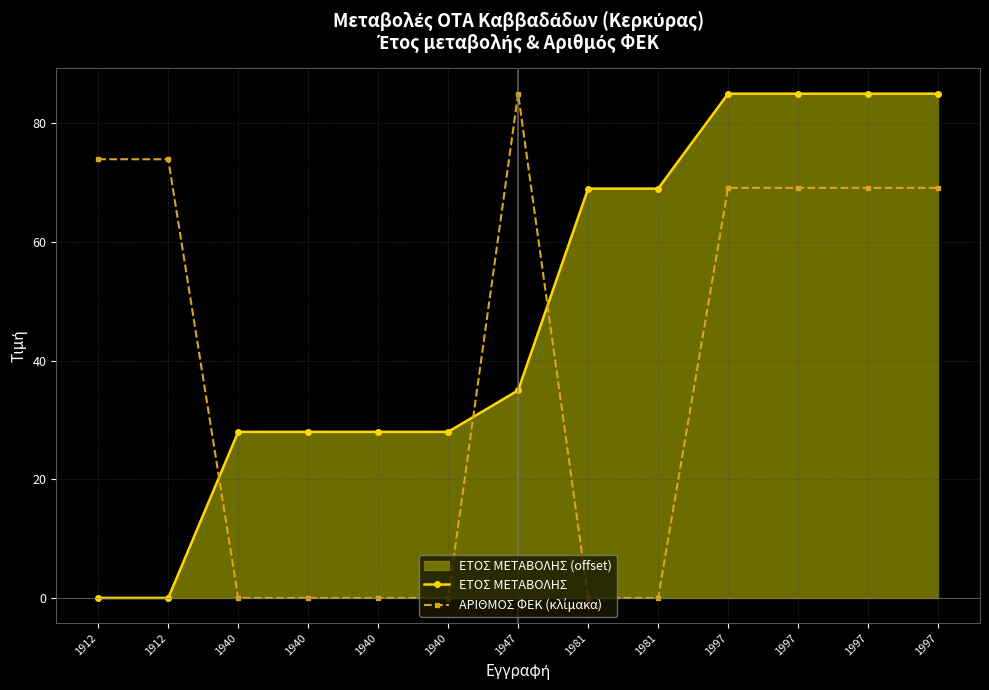

Reading left to right, what are all the values shown in this chart?

ΕΤΟΣ ΜΕΤΑΒΟΛΗΣ: 1912=0.0	1912=0.0	1940=28.0	1940=28.0	1940=28.0	1940=28.0	1947=35.0	1981=69.0	1981=69.0	1997=85.0	1997=85.0	1997=85.0	1997=85.0
ΑΡΙΘΜΟΣ ΦΕΚ (κλίμακα): 1912=74.0	1912=74.0	1940=0.0	1940=0.0	1940=0.0	1940=0.0	1947=85.0	1981=0.0	1981=0.0	1997=69.1	1997=69.1	1997=69.1	1997=69.1